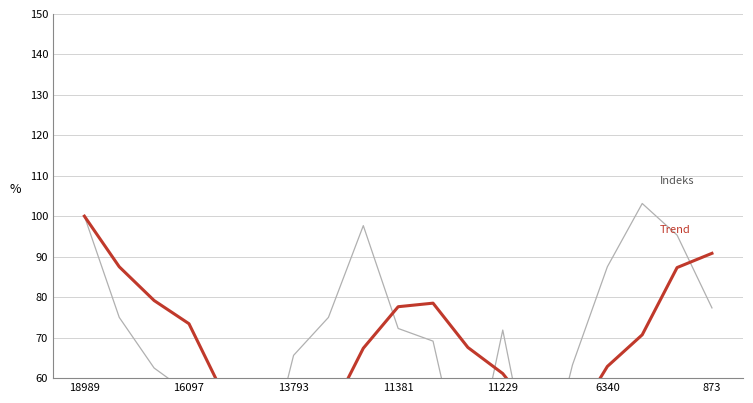

How many data points in Trend are less than 67?

8